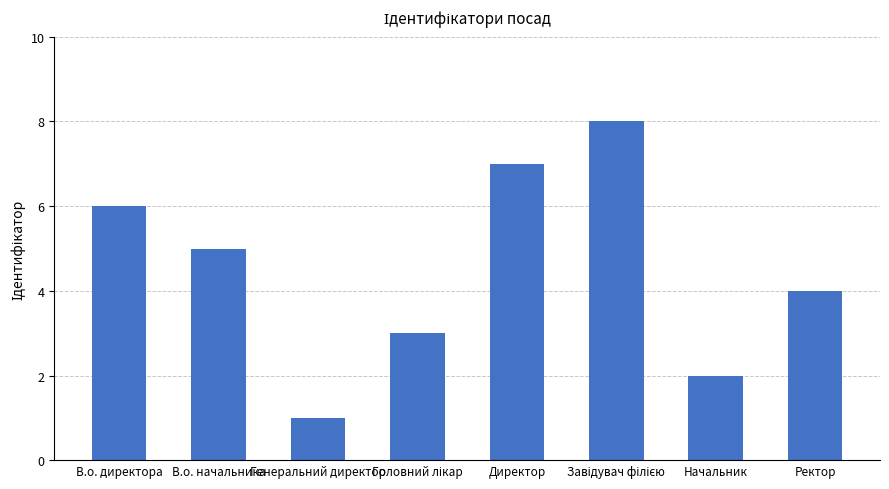

What is the difference between the second highest and minimum values?

6